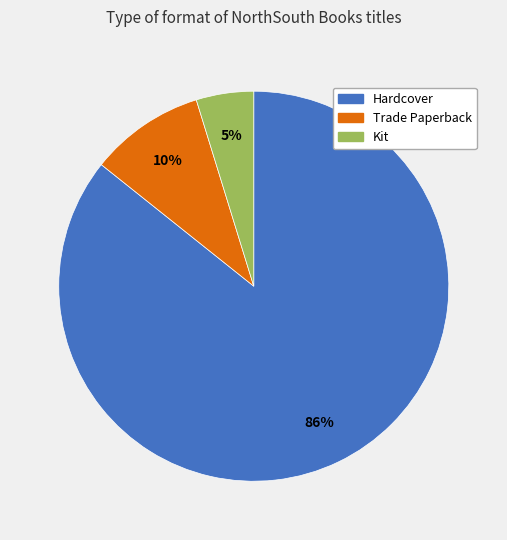

What percentage is the Kit slice, to the nearest percent?

5%